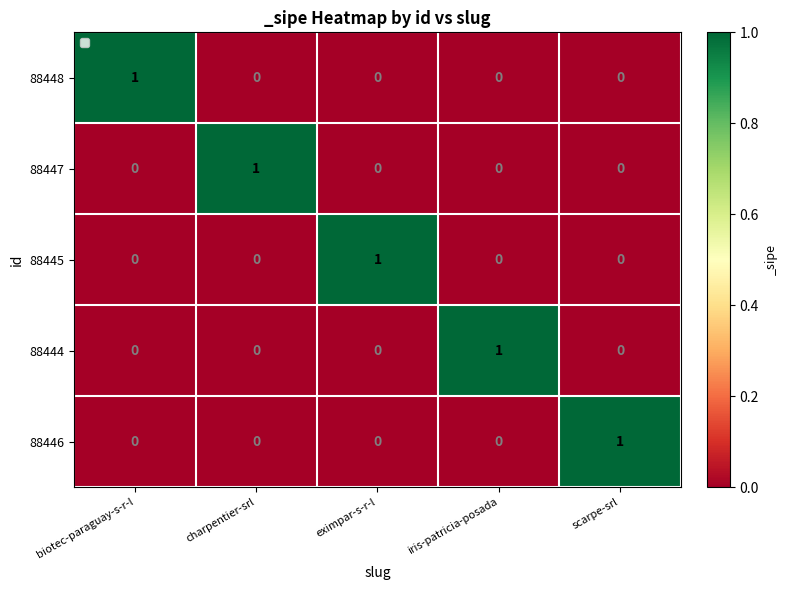

Which category has the highest value in the 88444 series?

iris-patricia-posada